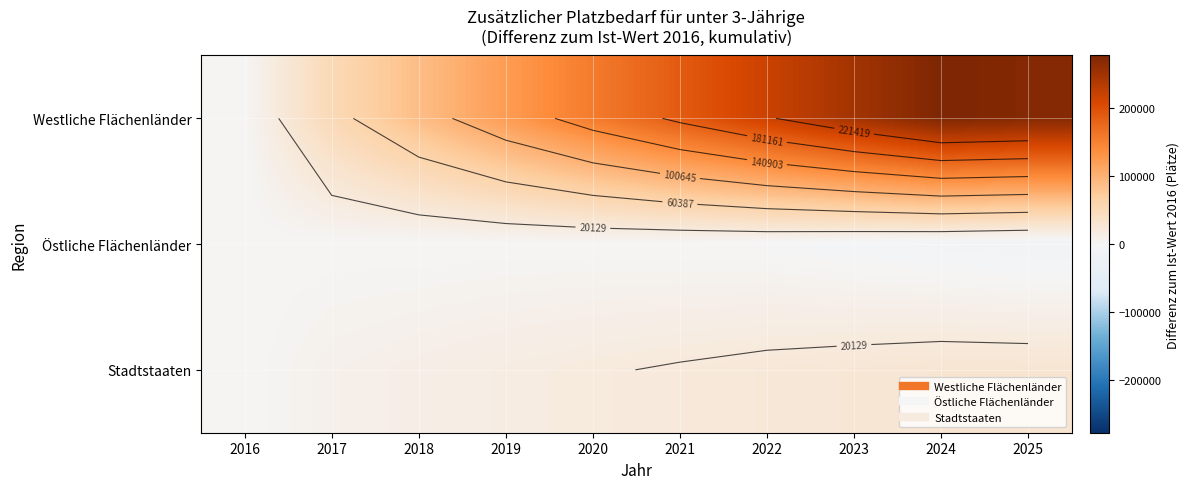

Read the Westliche Flächenländer value at 2018.

87366